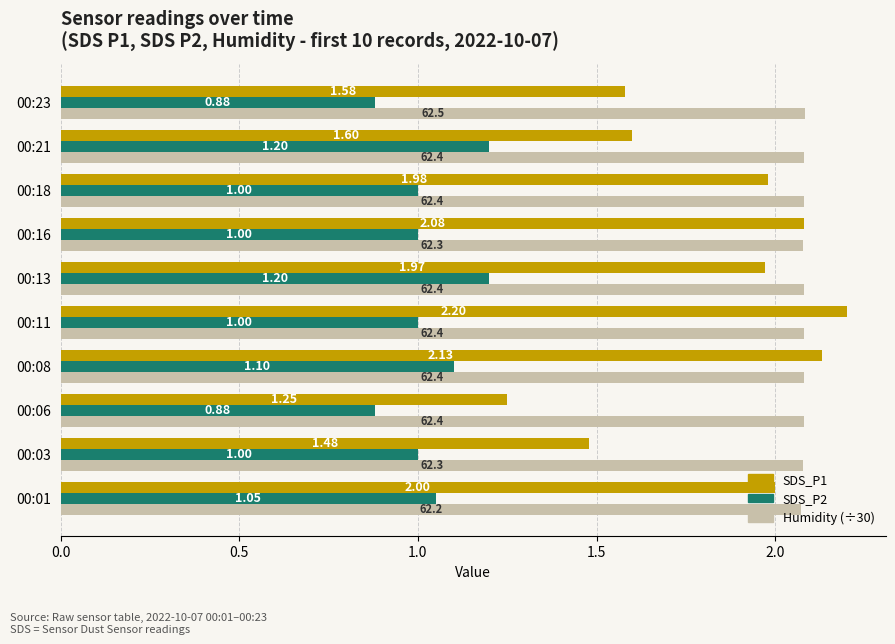

What is the total value across all series at 00:11?

5.3